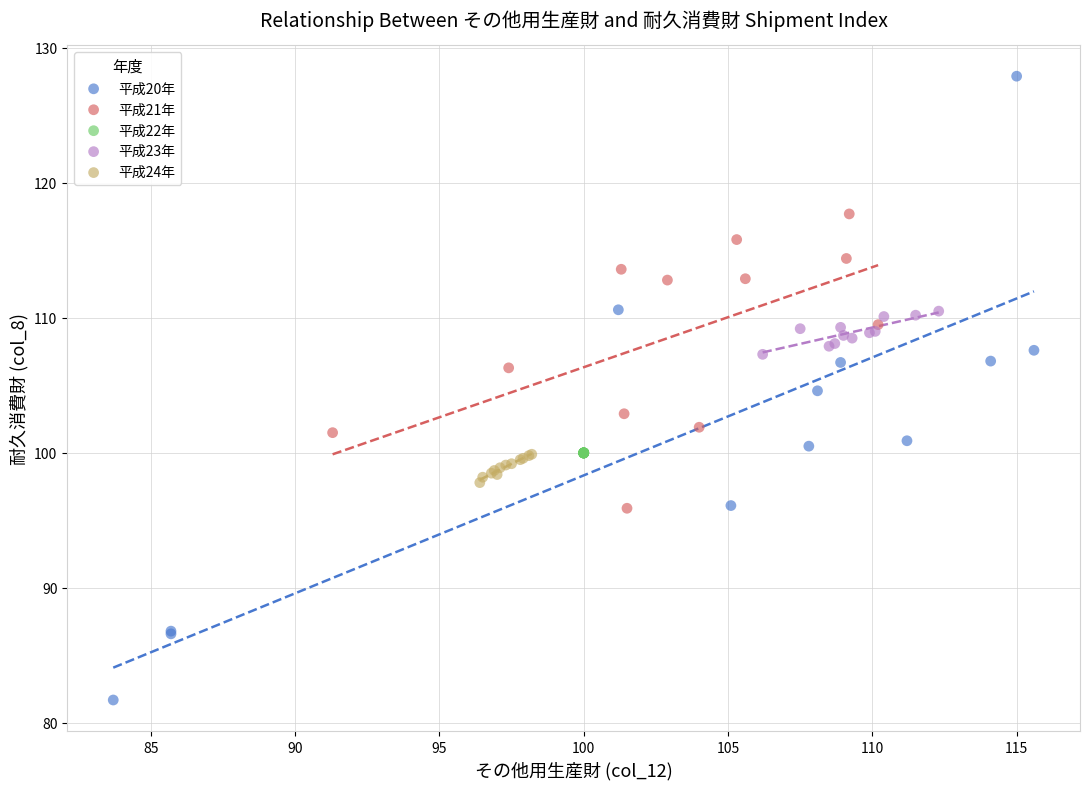

Which series reaches the minimum Y coordinate?

平成20年